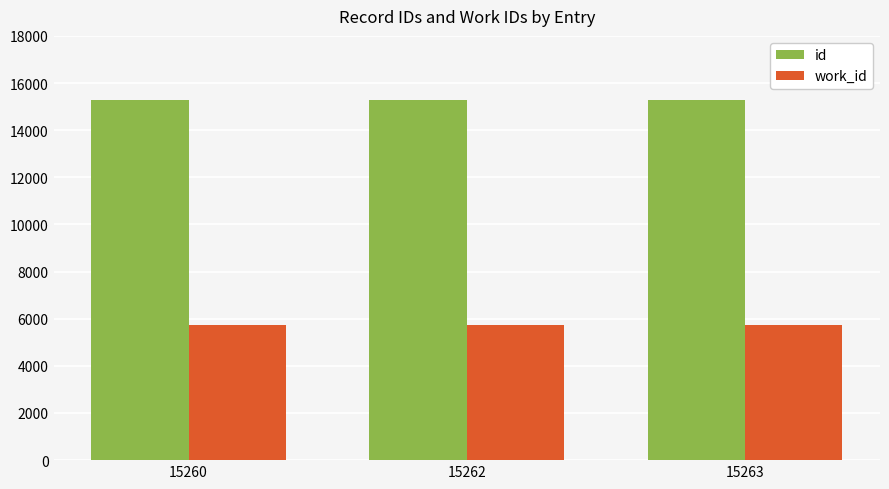

The id series shows 15260 at 15260. True or false?

True